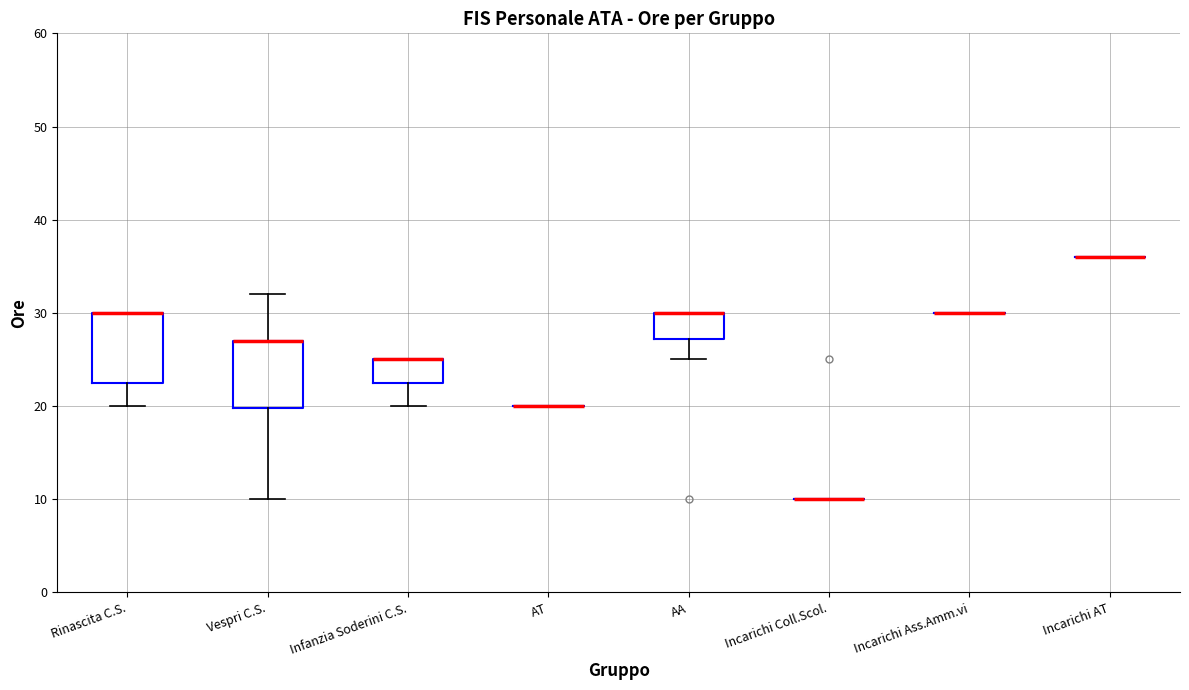

Where does the lower whisker of the box for Infanzia Soderini C.S. end on the y-axis? The values are not printed on the chart, so give them approximately, as read against the axis.

20